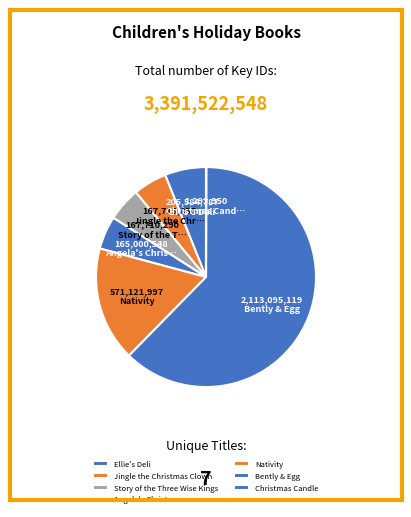

What percentage do Jingle the Christmas Clown and Bently & Egg together represent?

67.3%